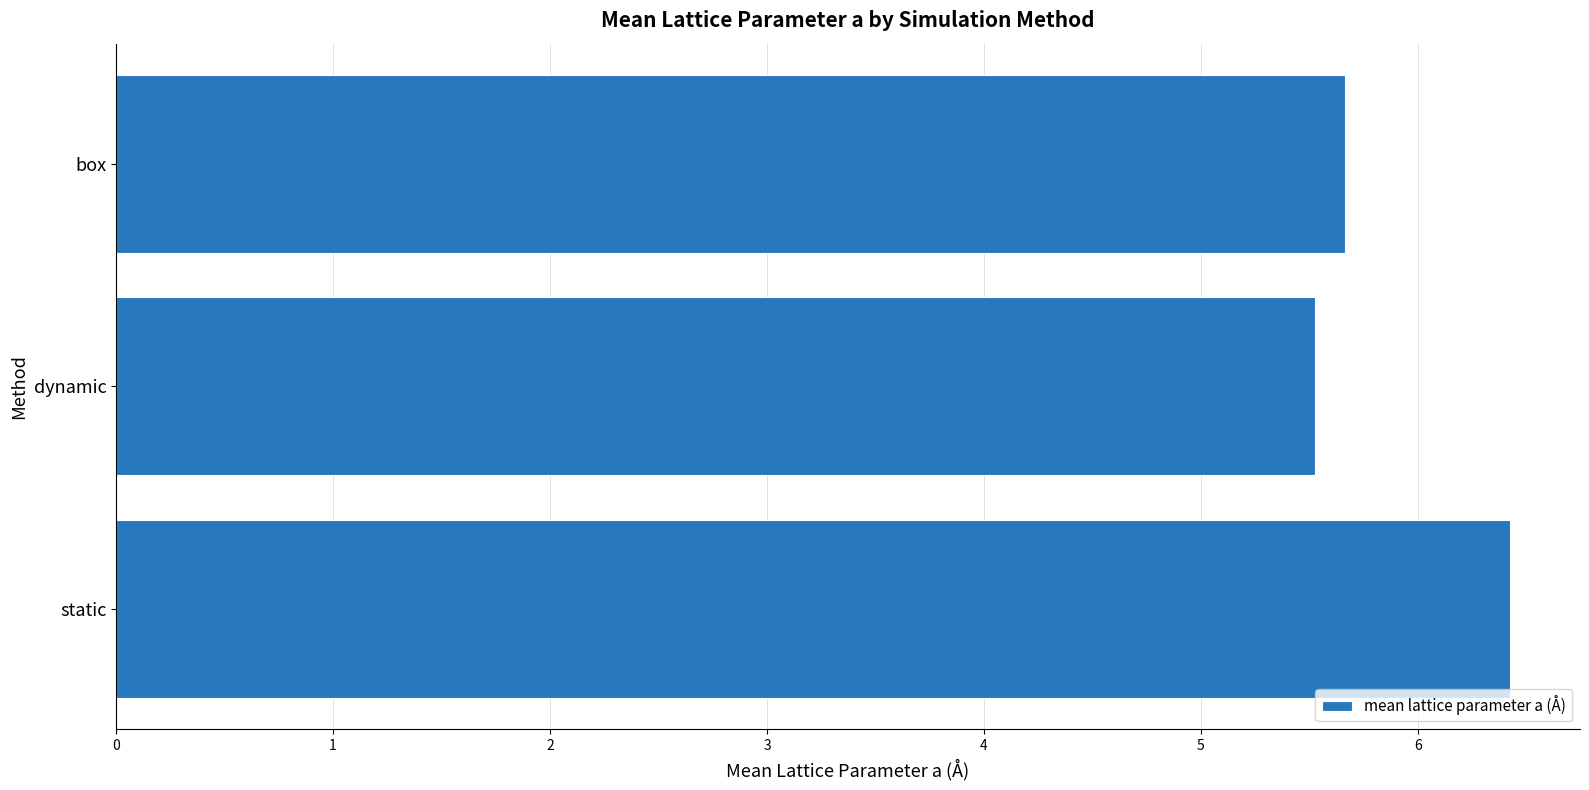

Reading bottom to top, transcribe all the data shown in this chart.

6.4	5.5	5.7